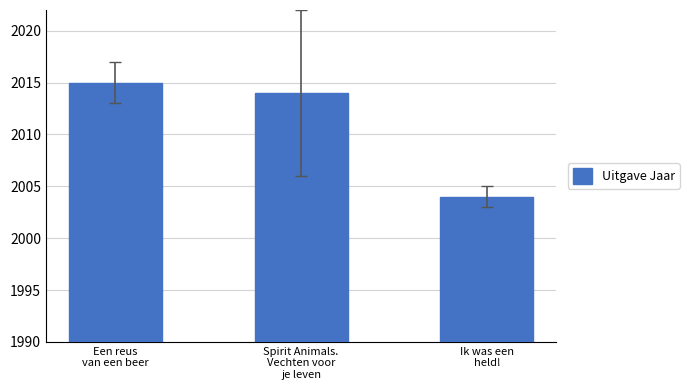

What is the minimum value shown in the chart?

2004